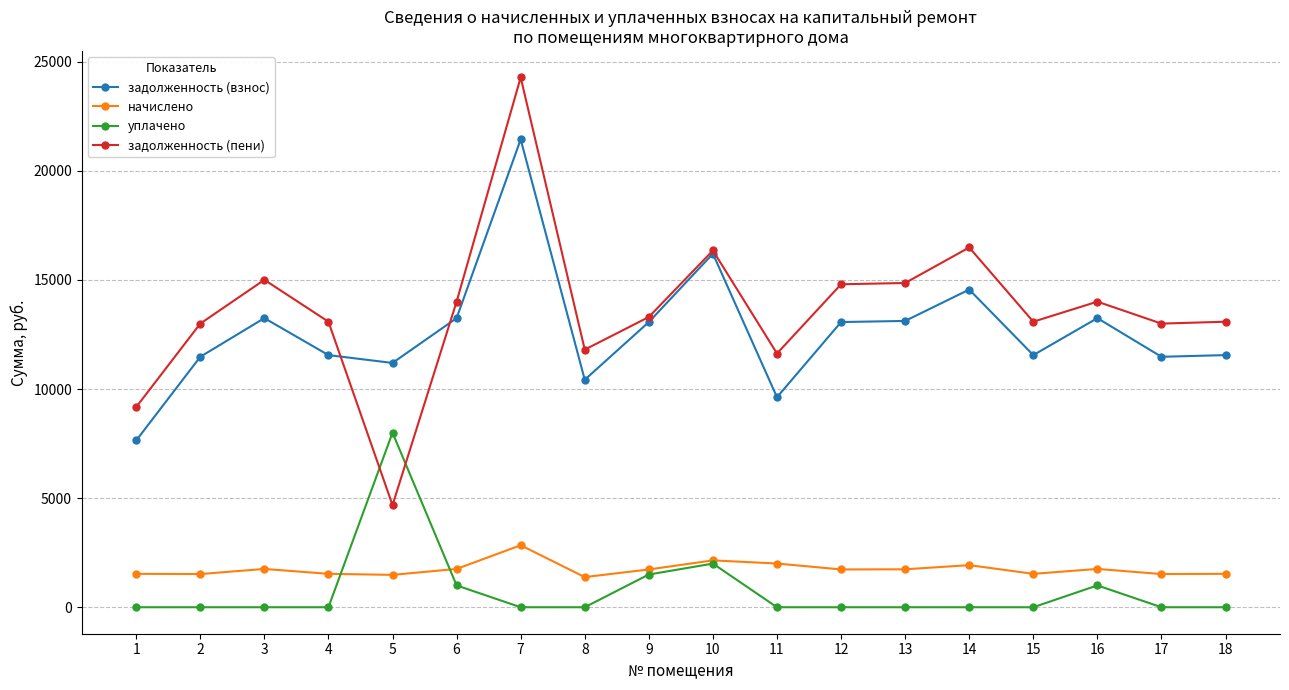

How many values in the уплачено series exceed 0?

5